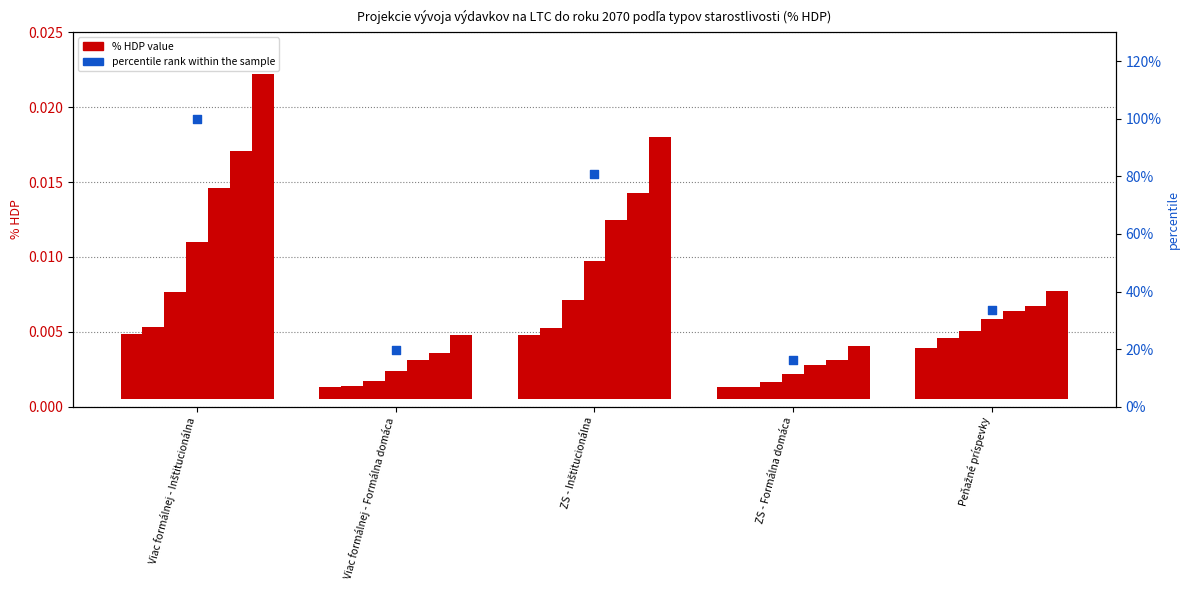

Which has a higher value, ZS - Inštitucionálna or Peňažné príspevky?

ZS - Inštitucionálna